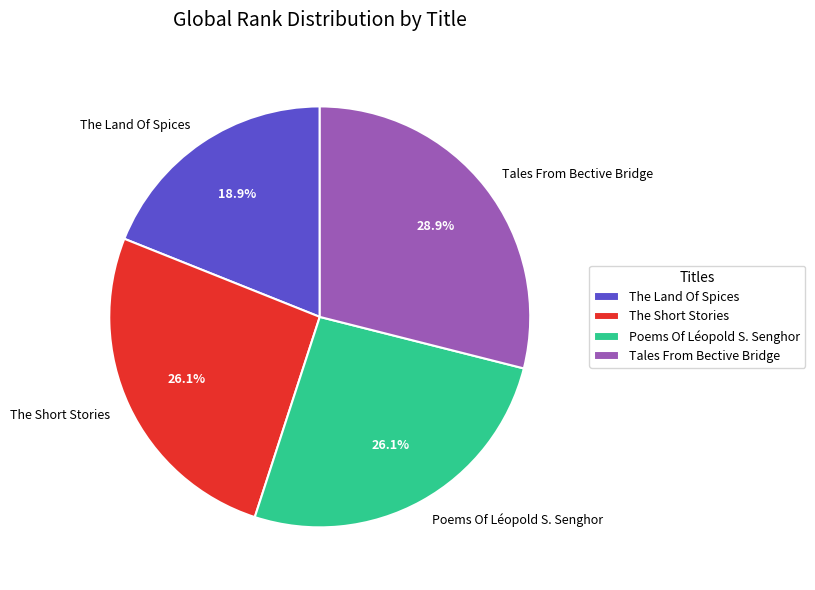

To the nearest percent, what is the average slice percentage?

25%